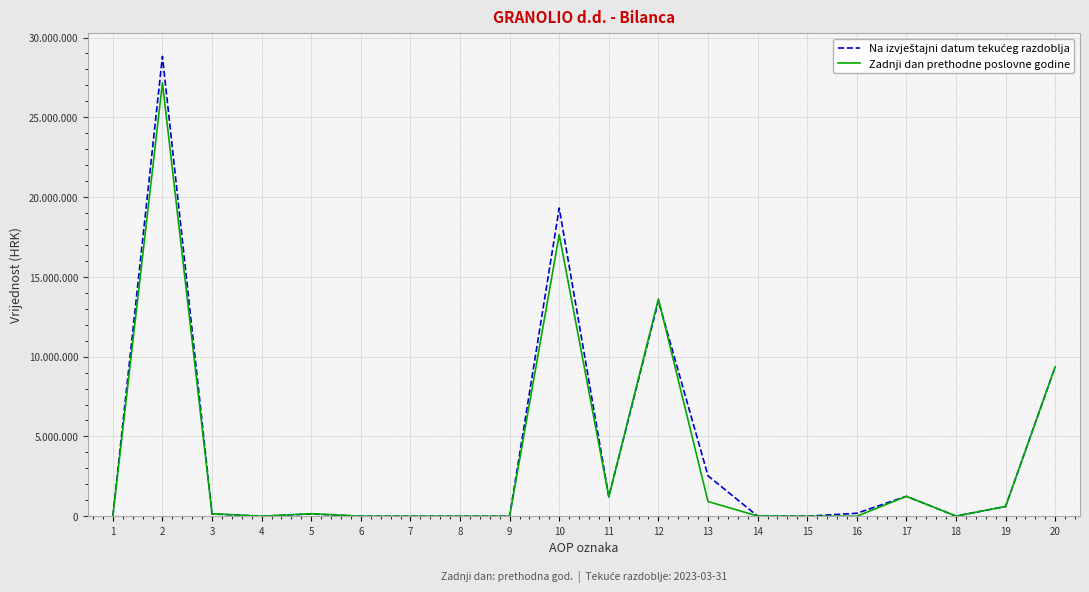

At 9, list the series in order from largest to smallest.

Na izvještajni datum tekućeg razdoblja, Zadnji dan prethodne poslovne godine